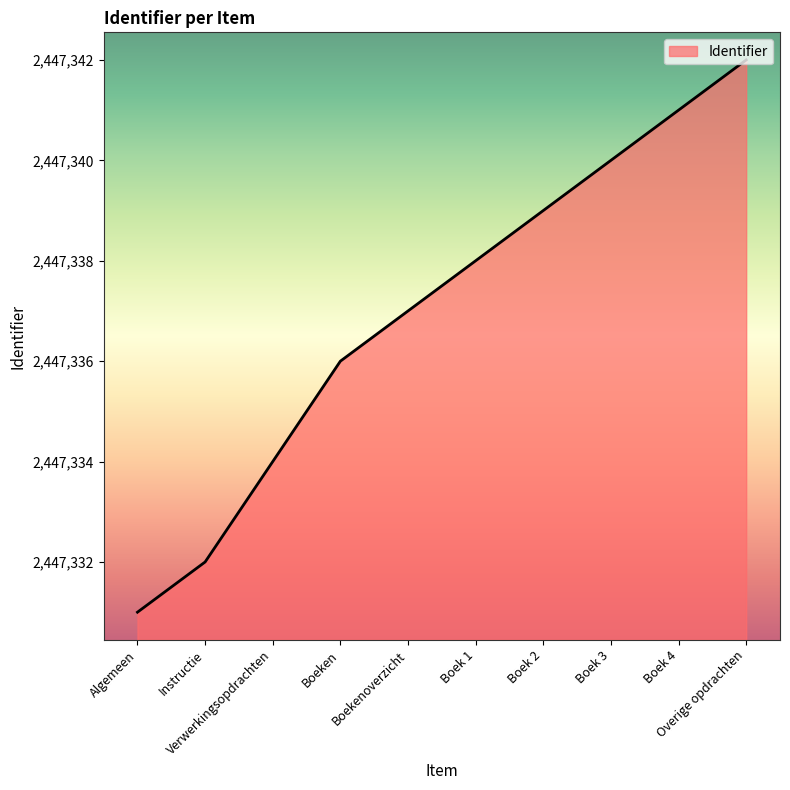

List the labels in order of value, smallest first.

Algemeen, Instructie, Verwerkingsopdrachten, Boeken, Boekenoverzicht, Boek 1, Boek 2, Boek 3, Boek 4, Overige opdrachten